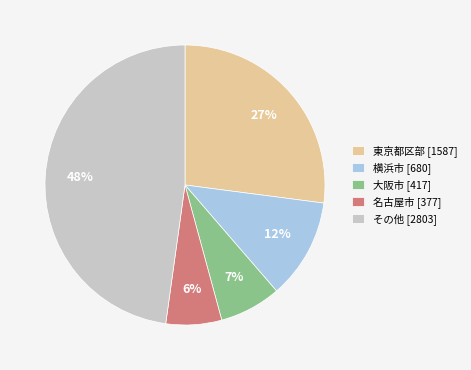

Is it true that 東京都区部 [1587] is 13% of the pie?

False